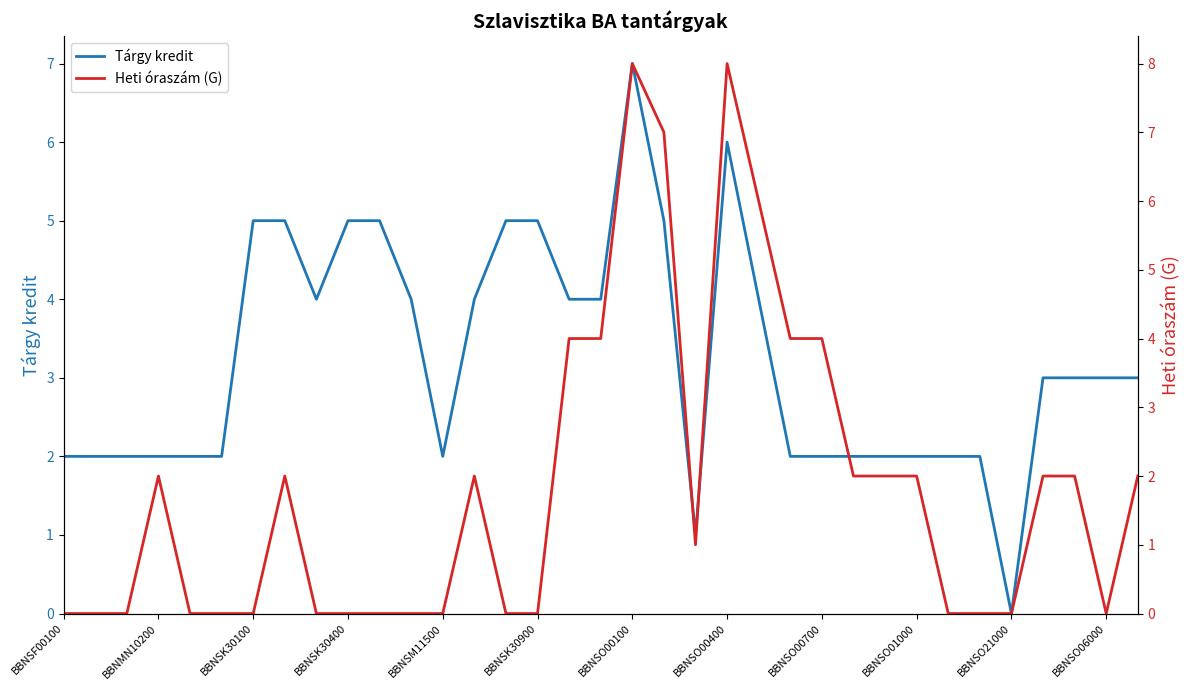

Rank the series by their maximum value, from highest to lowest.

Heti óraszám (G), Tárgy kredit